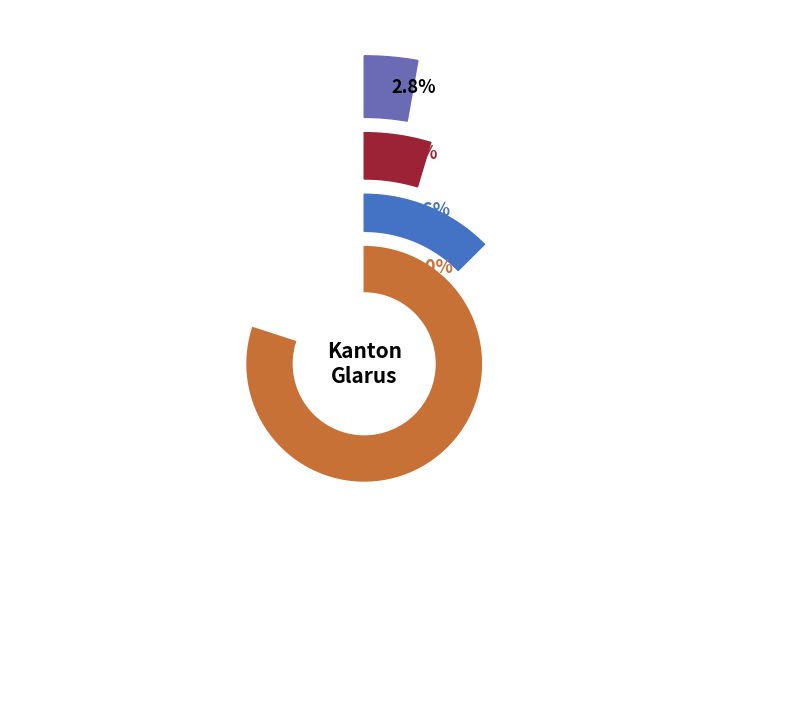

Count the number of slices in the pie.

4